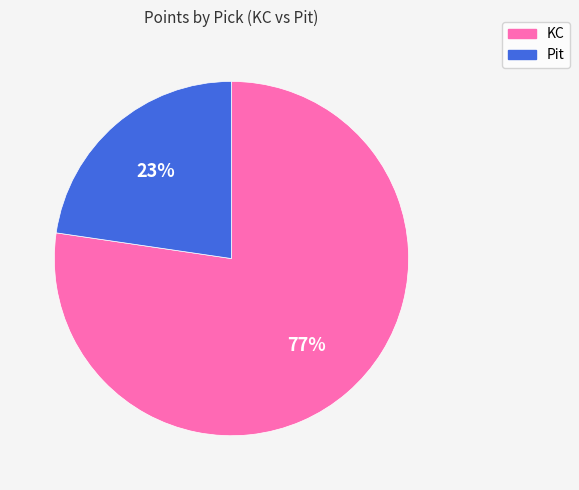

Is there any slice that represents more than half of the pie?

Yes